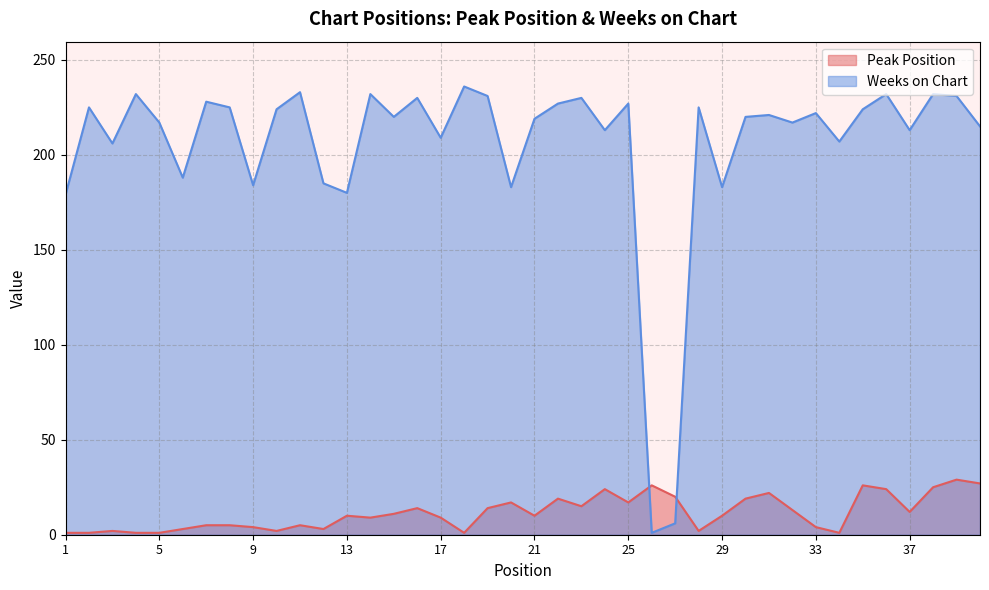

How many lines are shown in the chart?

2